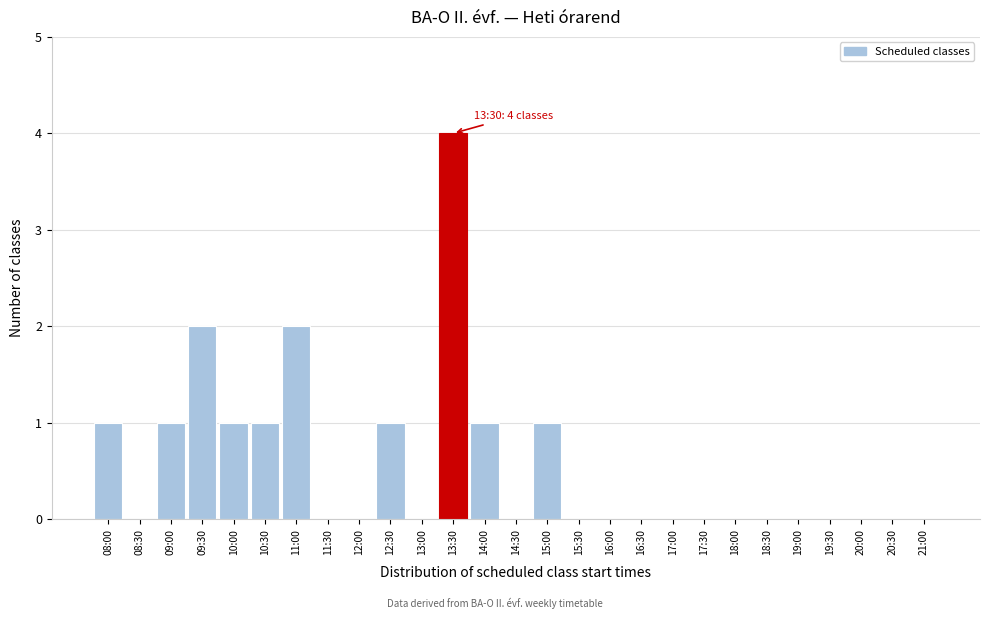

Reading right to left, what are all the values shown in this chart?

21:00=0	20:30=0	20:00=0	19:30=0	19:00=0	18:30=0	18:00=0	17:30=0	17:00=0	16:30=0	16:00=0	15:30=0	15:00=1	14:30=0	14:00=1	13:30=4	13:00=0	12:30=1	12:00=0	11:30=0	11:00=2	10:30=1	10:00=1	09:30=2	09:00=1	08:30=0	08:00=1